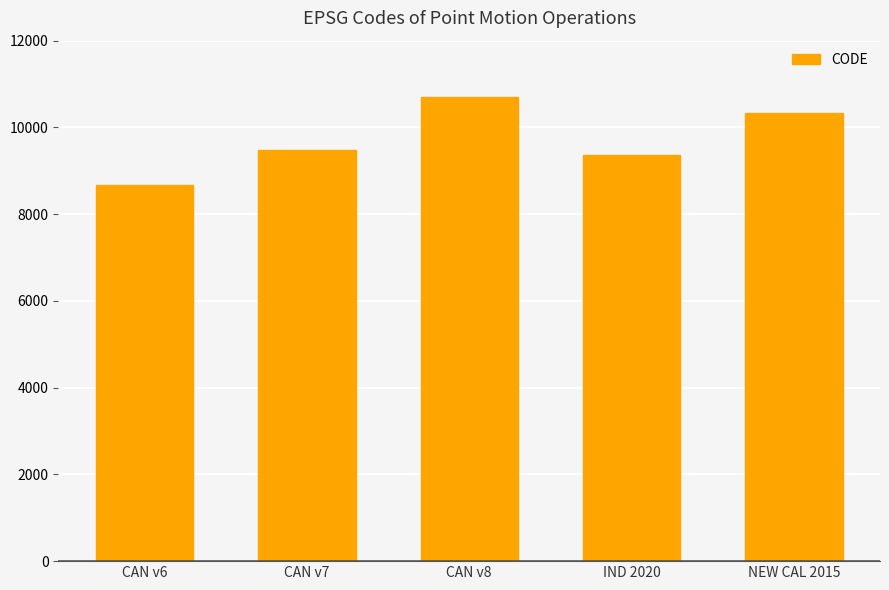

Read the value at CAN v8.

10707